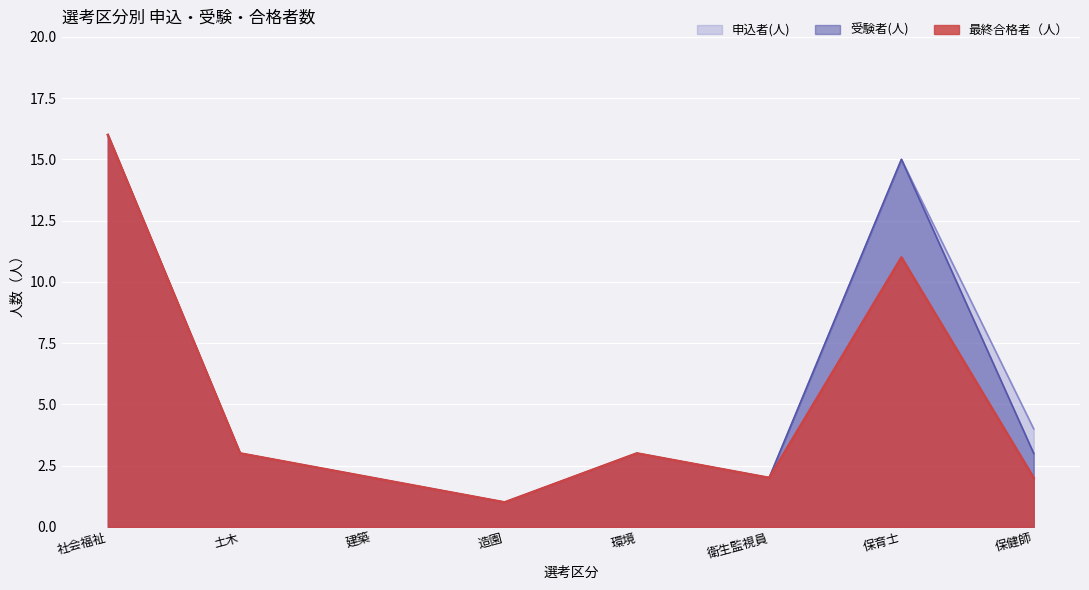

True or false: 最終合格者（人） and 申込者(人) cross at least once.

False